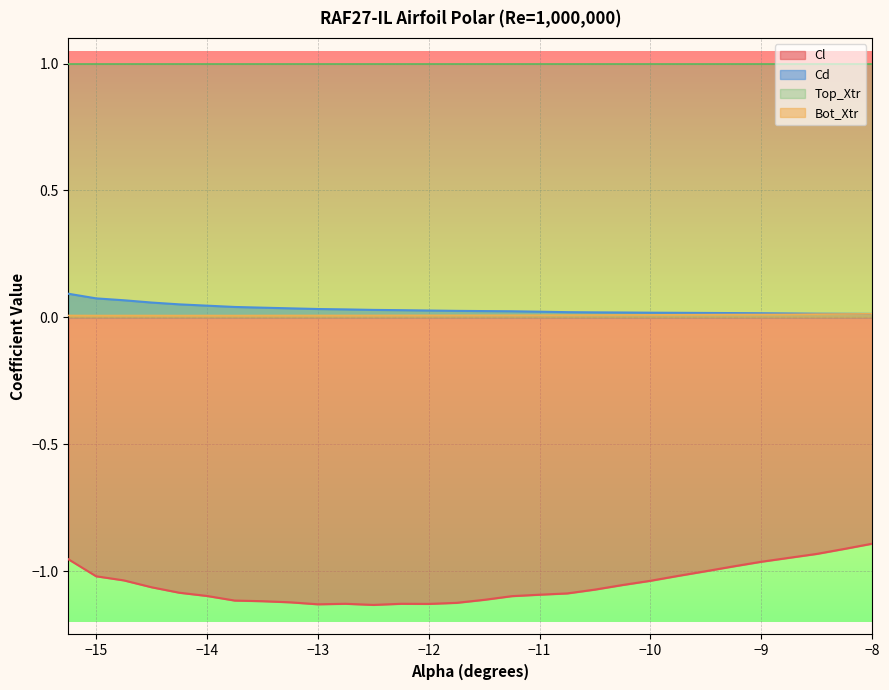

Which series has the largest total across all categories?

Top_Xtr